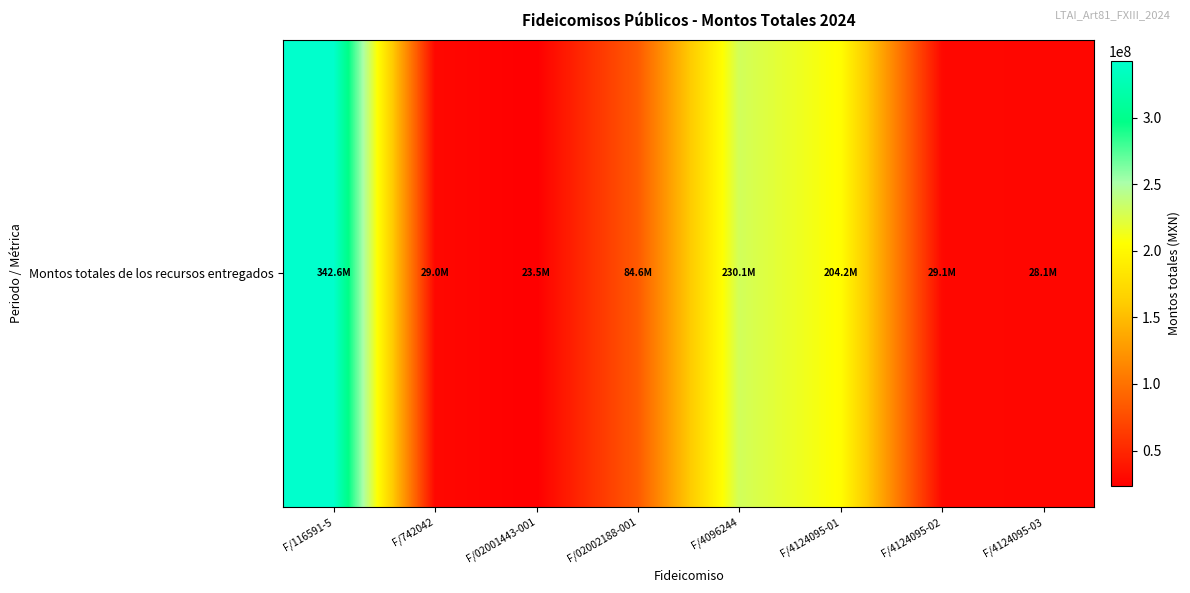

Reading left to right, list all the values displayed in this chart.

342561712.9	28962622.8	23489962.9	84642479.2	230122136.5	204214326.4	29121281.2	28067601.1